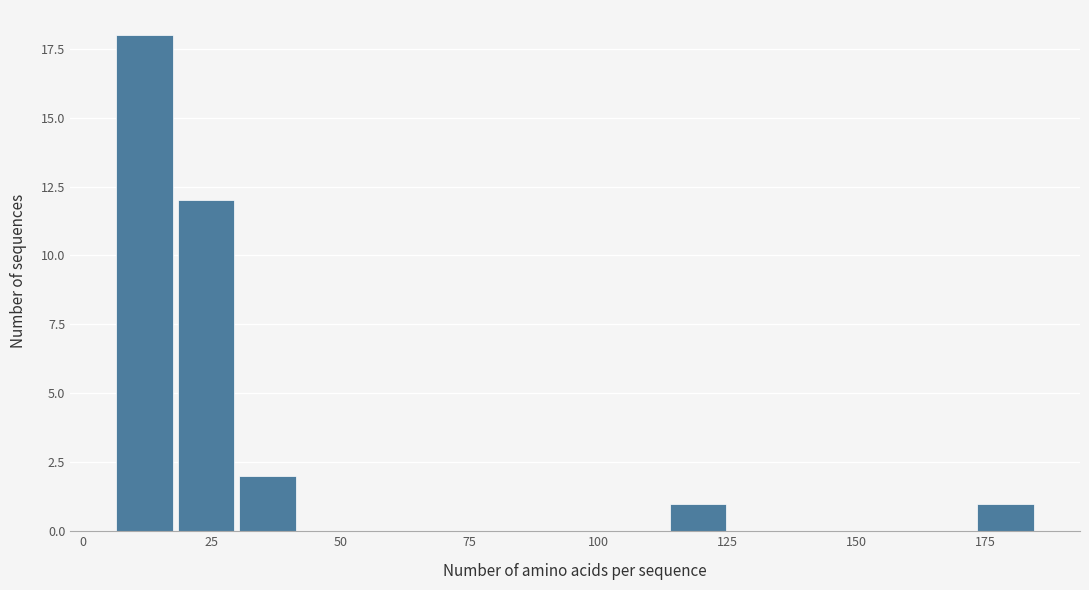

Around what value on the x-axis is the tallest bar? Give the approximate position of its centre, as read against the axis.

10